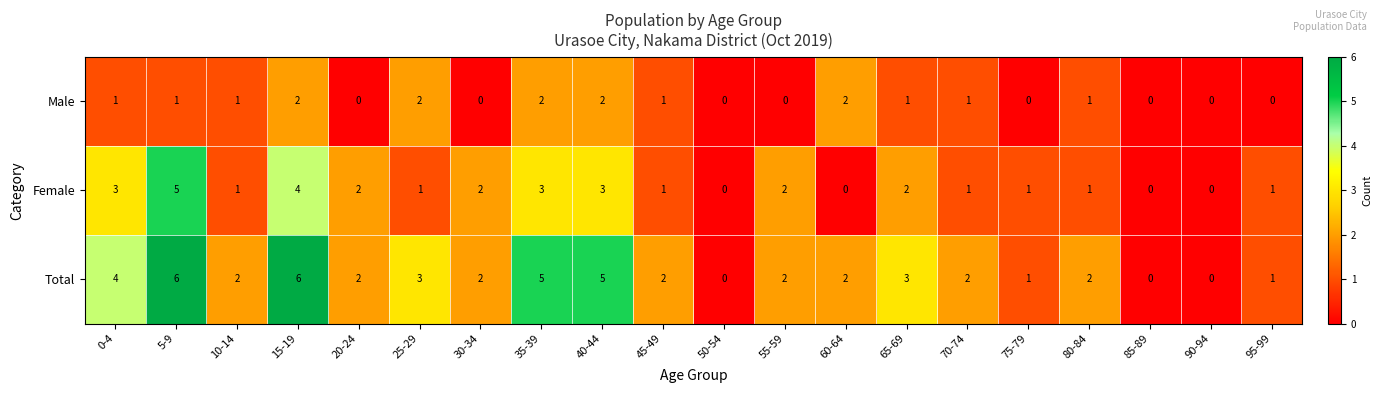

List the series in order of their overall mean, highest first.

Total, Female, Male